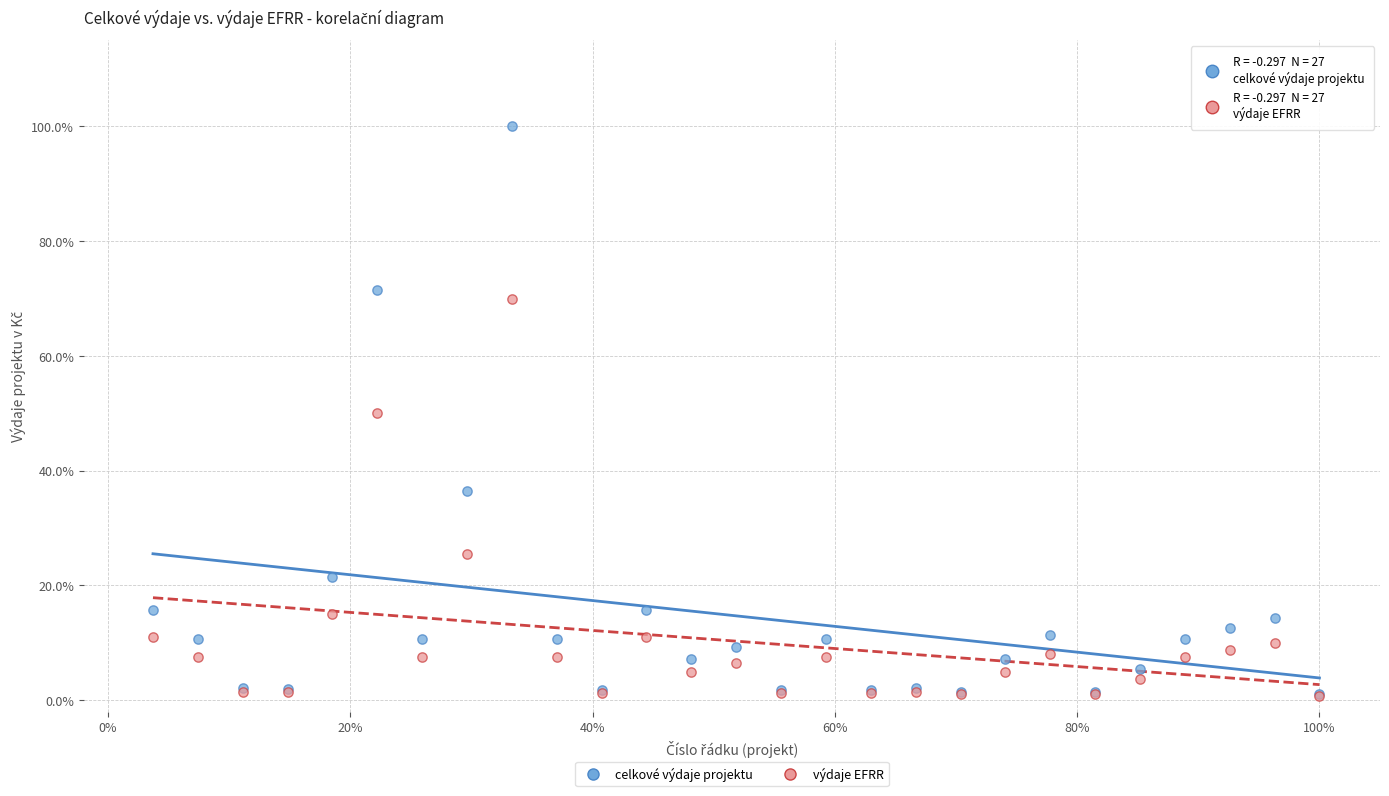

What are all the series names shown in the legend?

celkové výdaje projektu, výdaje EFRR